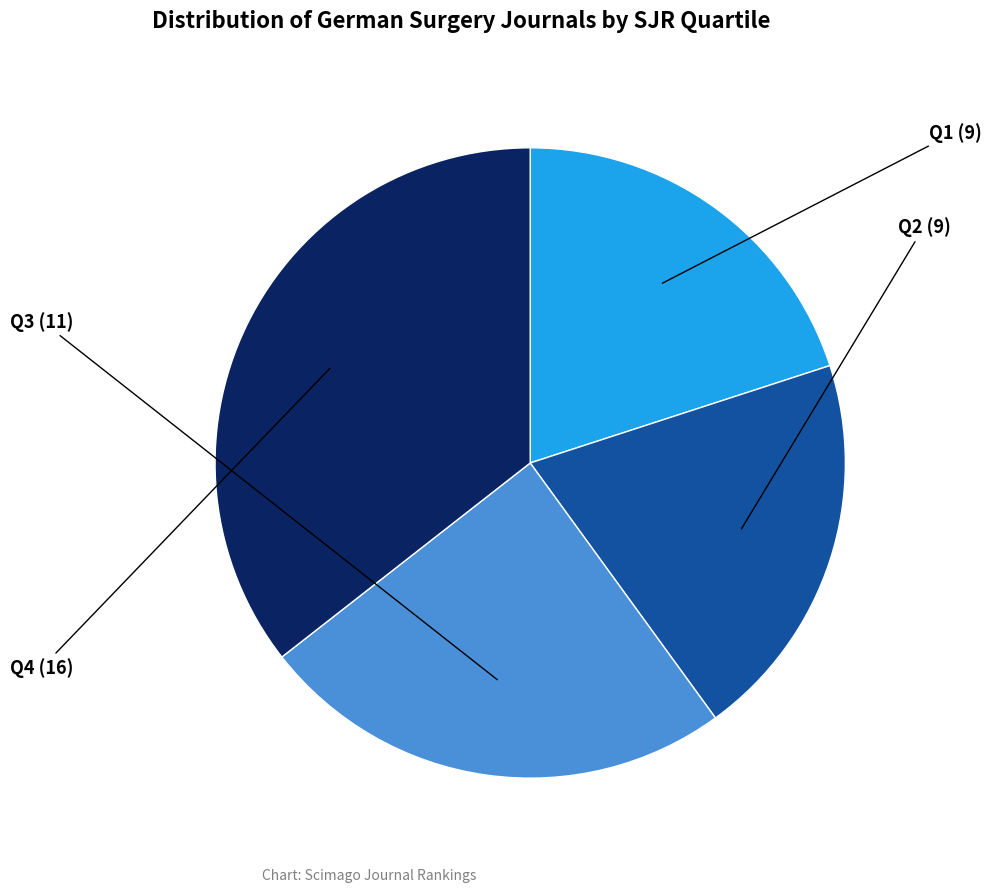

Is there any slice that represents more than half of the pie?

No